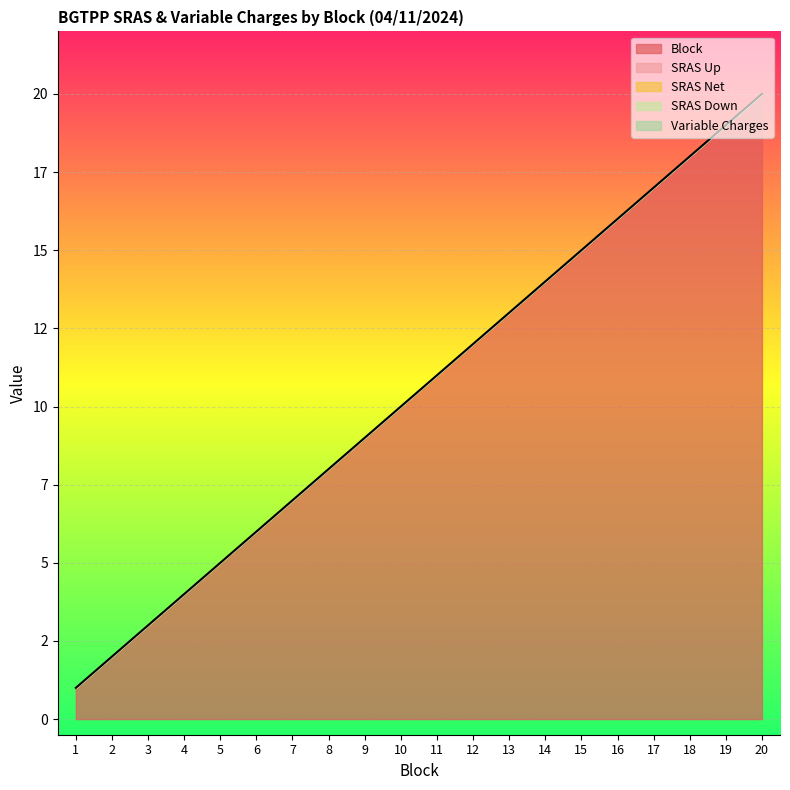

Which series has the widest spread of values?

Block